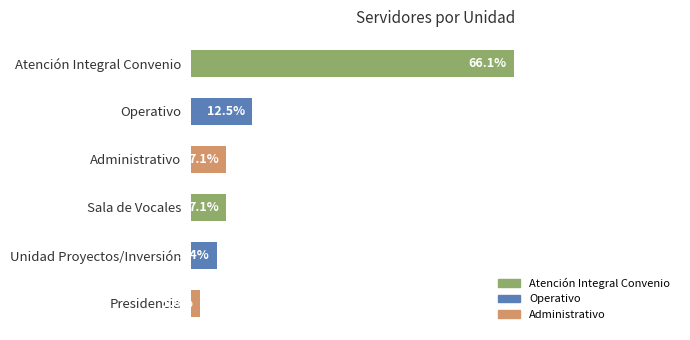

Which label corresponds to the largest value in the chart?

Atención Integral Convenio